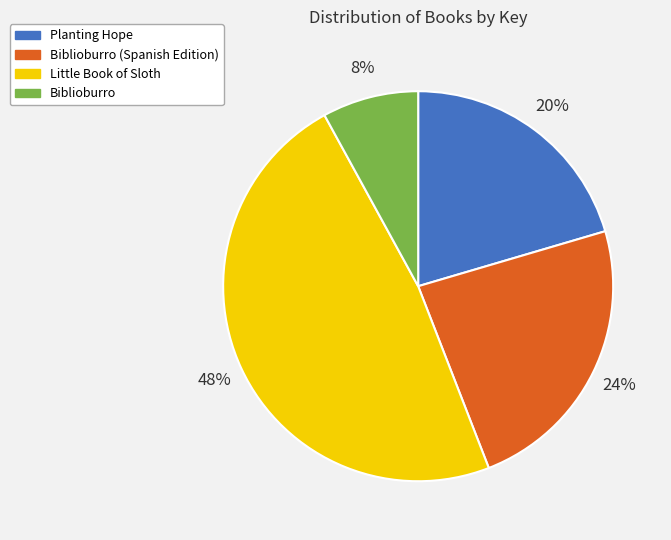

Is Planting Hope the majority of the pie?

No